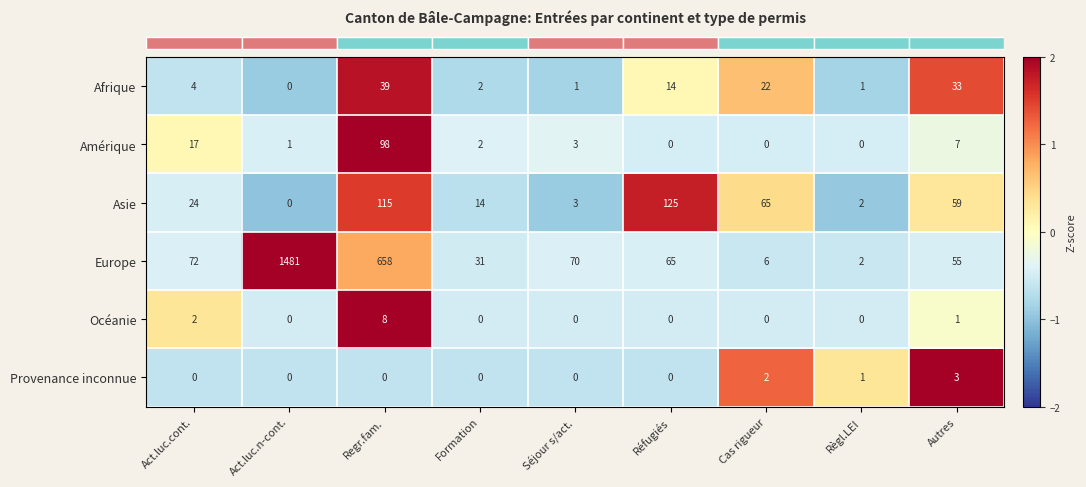

Between Act.luc.n-cont. and Regr.fam., which series saw the biggest shift?

Europe